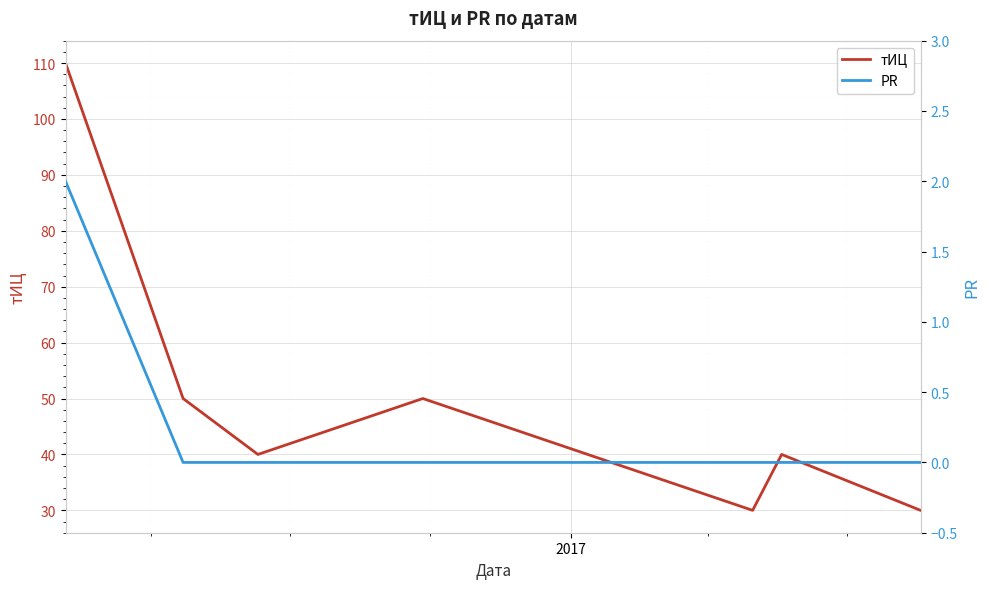

What is the maximum value for тИЦ?

110